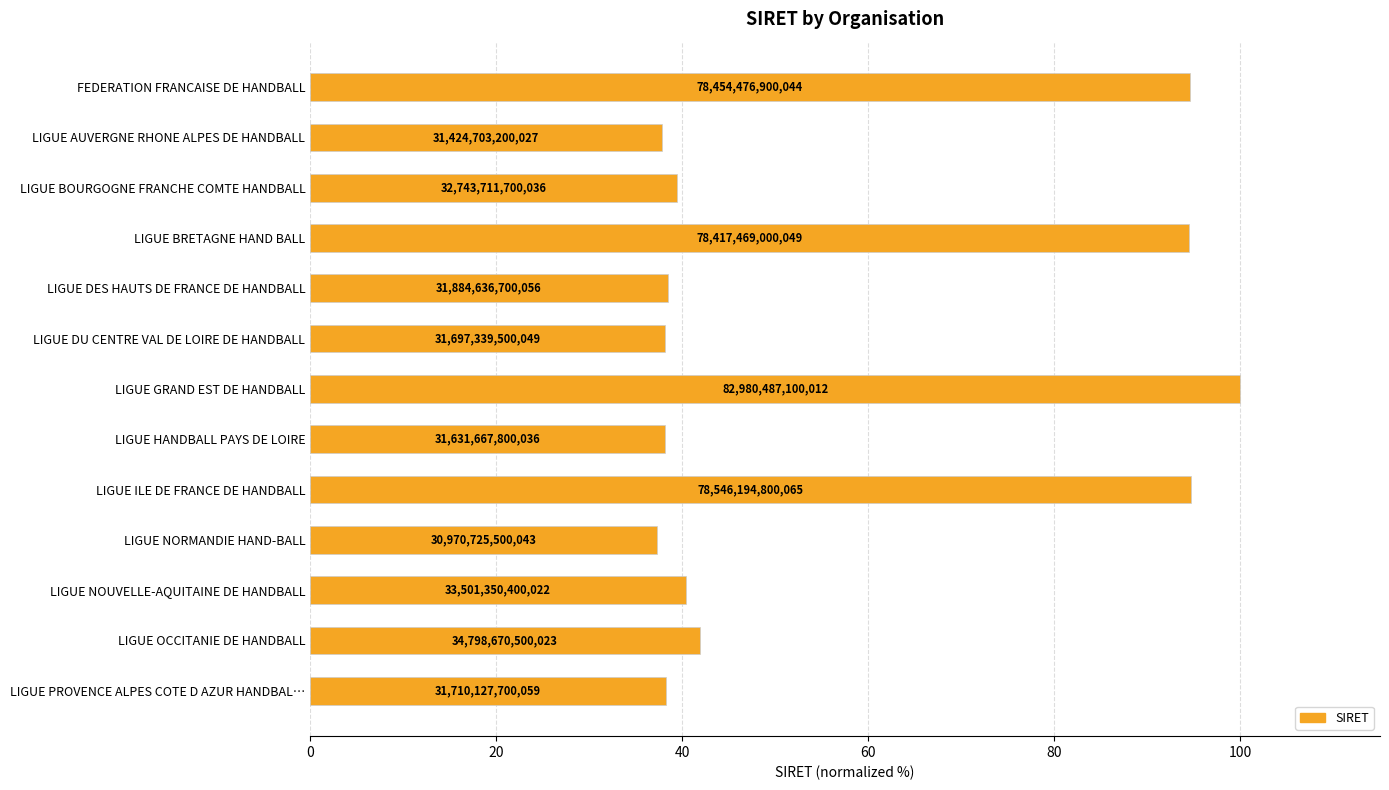

What is the smallest value displayed?

37.3